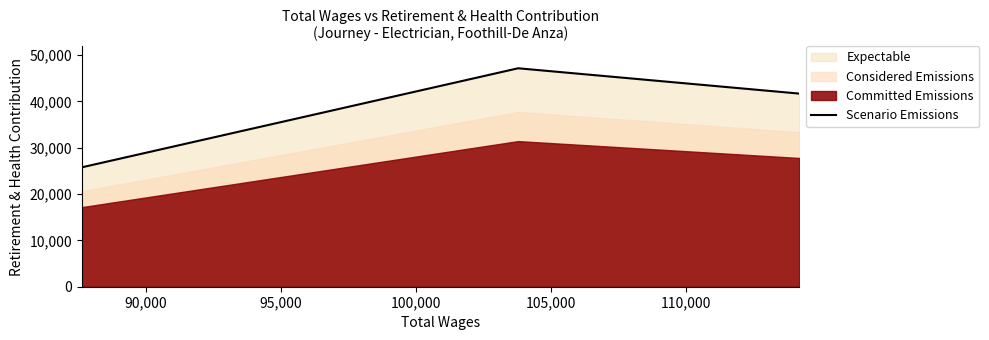

Count the number of categories in the chart.

3